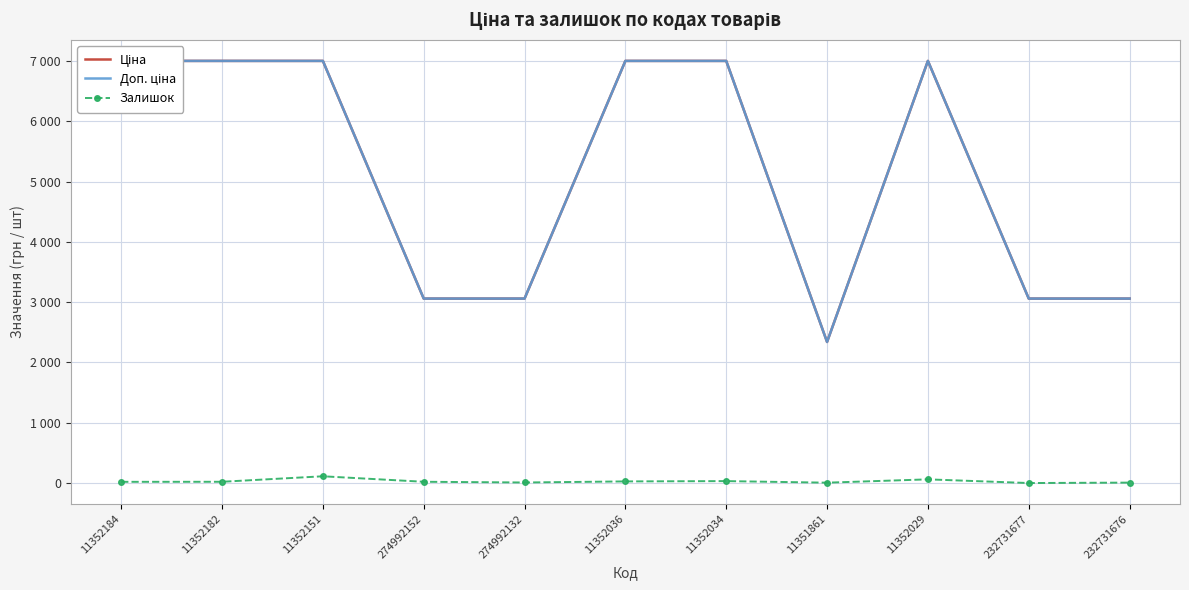

Is it true that Доп. ціна equals 3060.0 at 232731676?

True